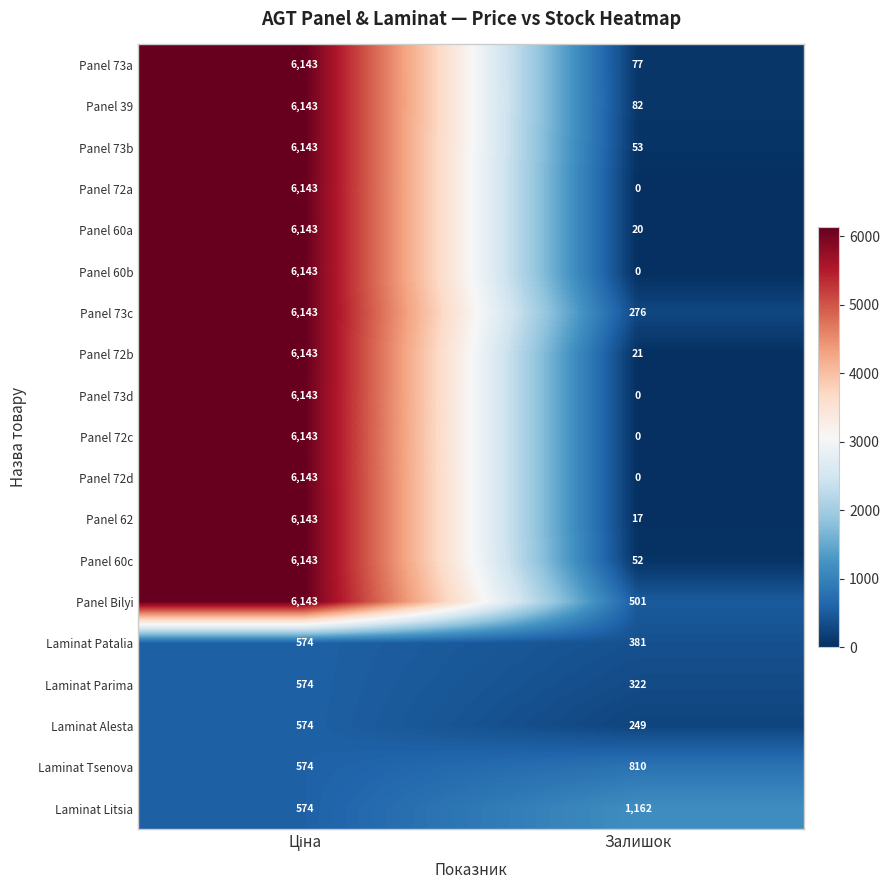

What value does the Panel 73c series have at Залишок?

276